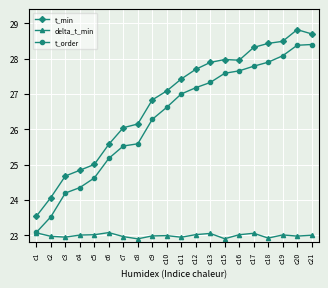

Where is the first local maximum for t_min?

c15